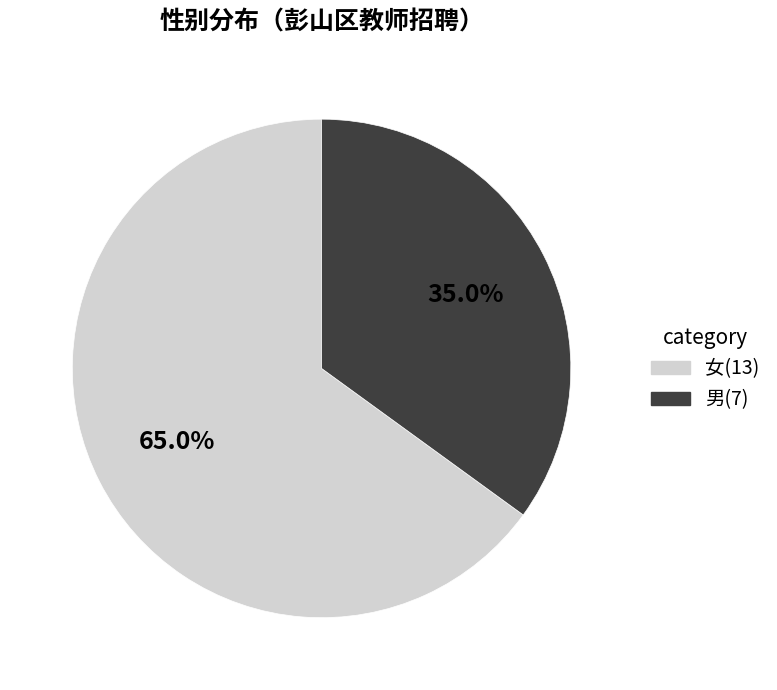

To the nearest percent, what is the difference between the 男 and 女 slice percentages?

30%